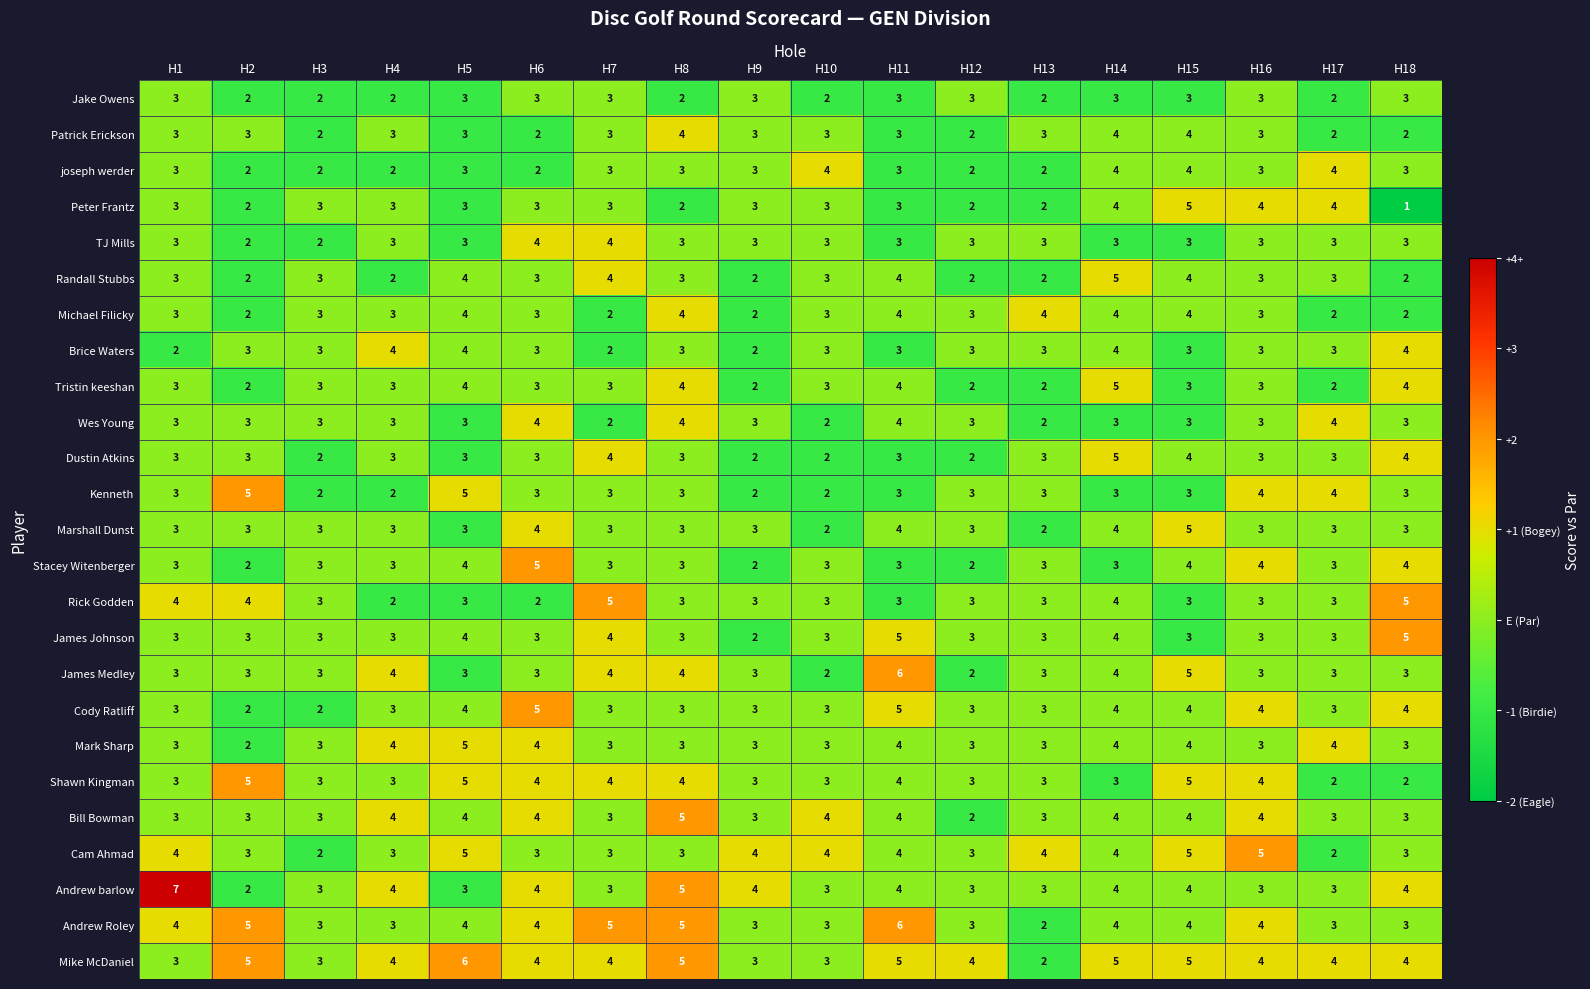

What is the highest value of the Dustin Atkins series?

5